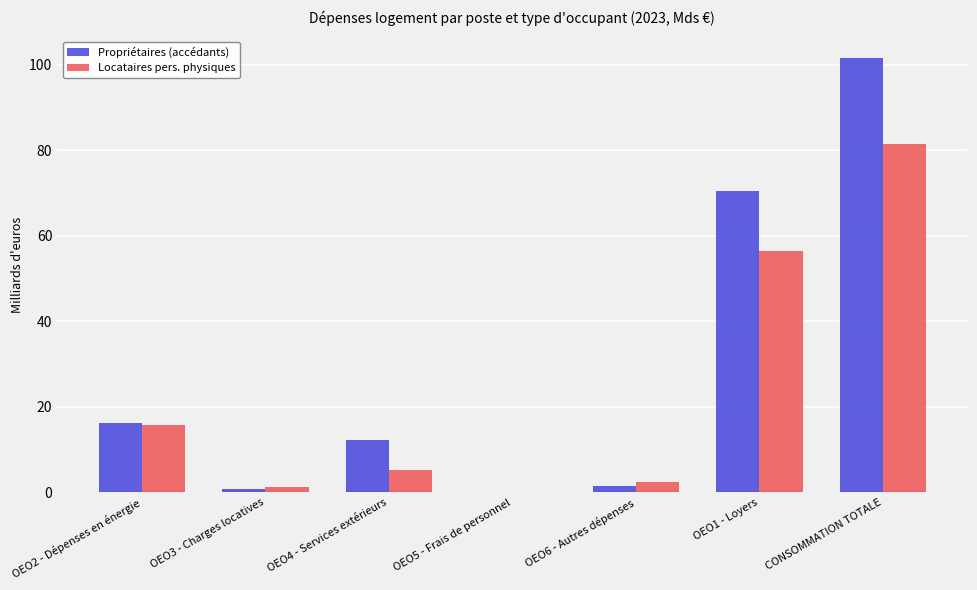

Are the bars grouped side by side (vs. stacked)?

Yes